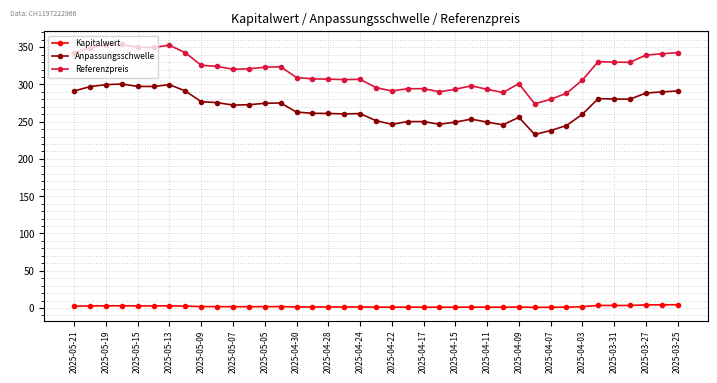

What is the value of the Referenzpreis point at the 14th from the left?

323.7